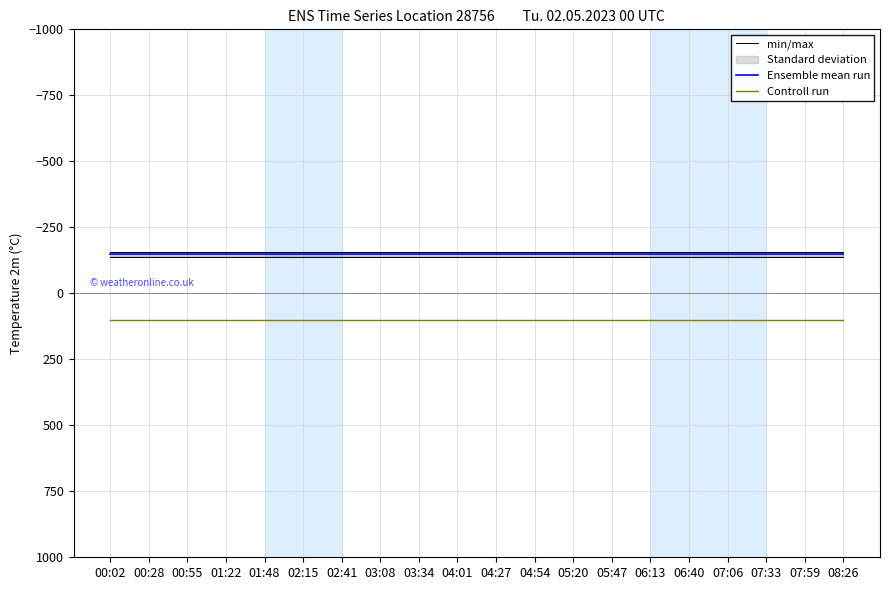

What is the approximate value of min/max at 07:33?

-137.8